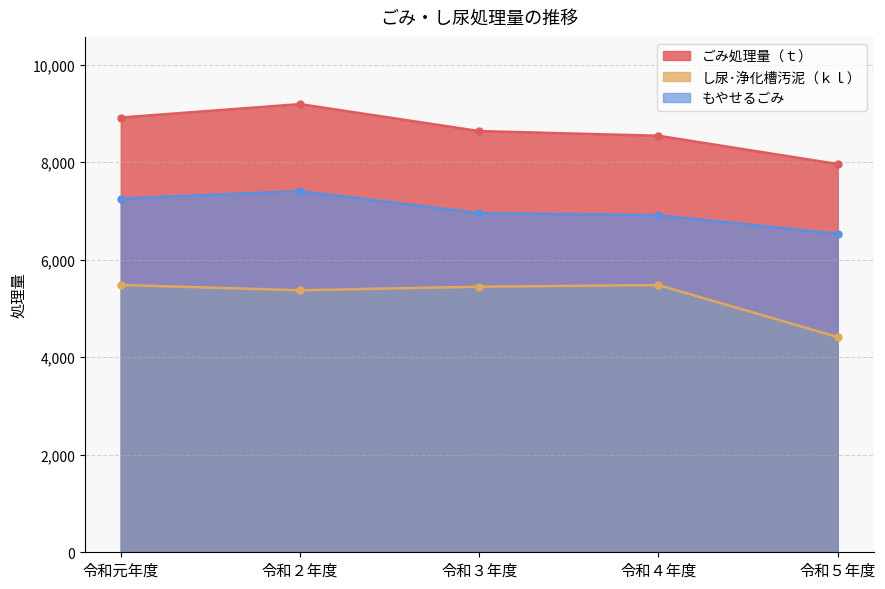

At how many categories does at least one series exceed 6054?

5